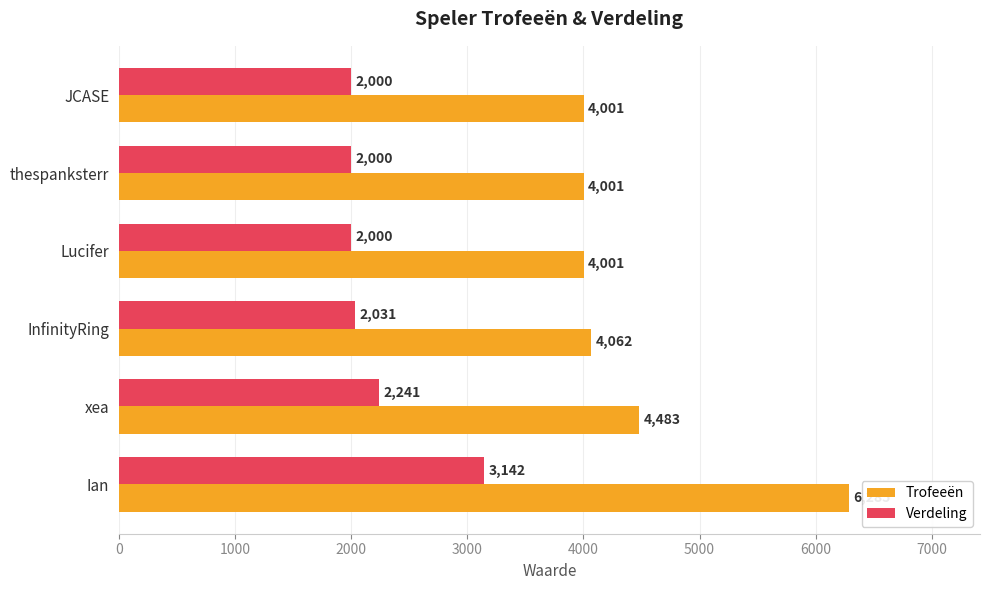

What is the difference between the second highest and second lowest values in the Trofeeën series?

482